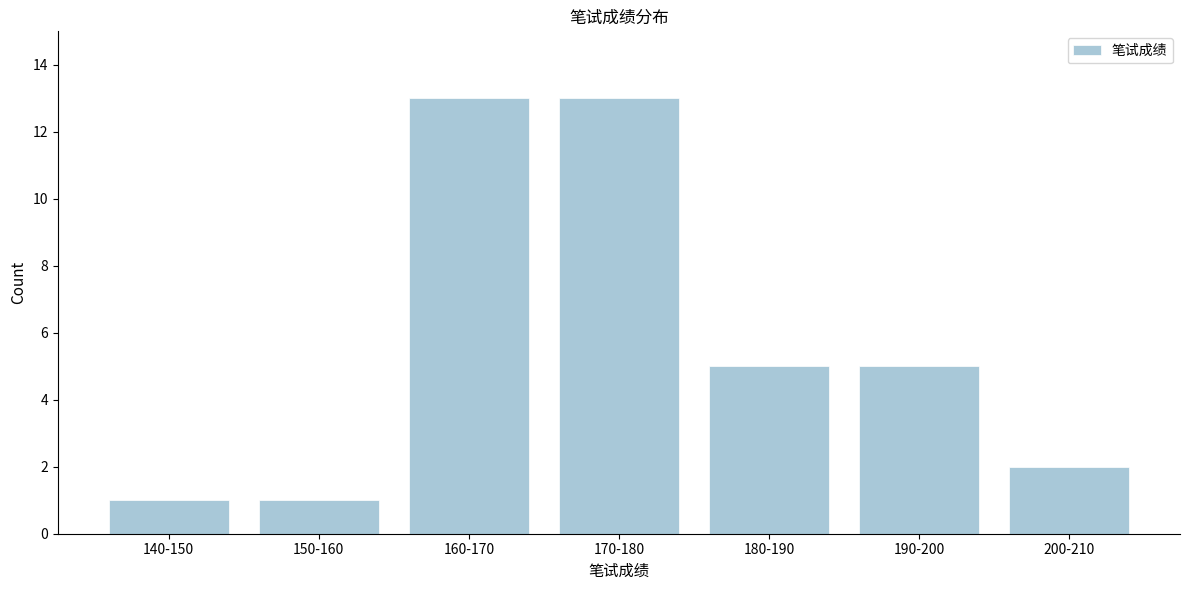

Reading left to right, transcribe all the data shown in this chart.

1	1	13	13	5	5	2